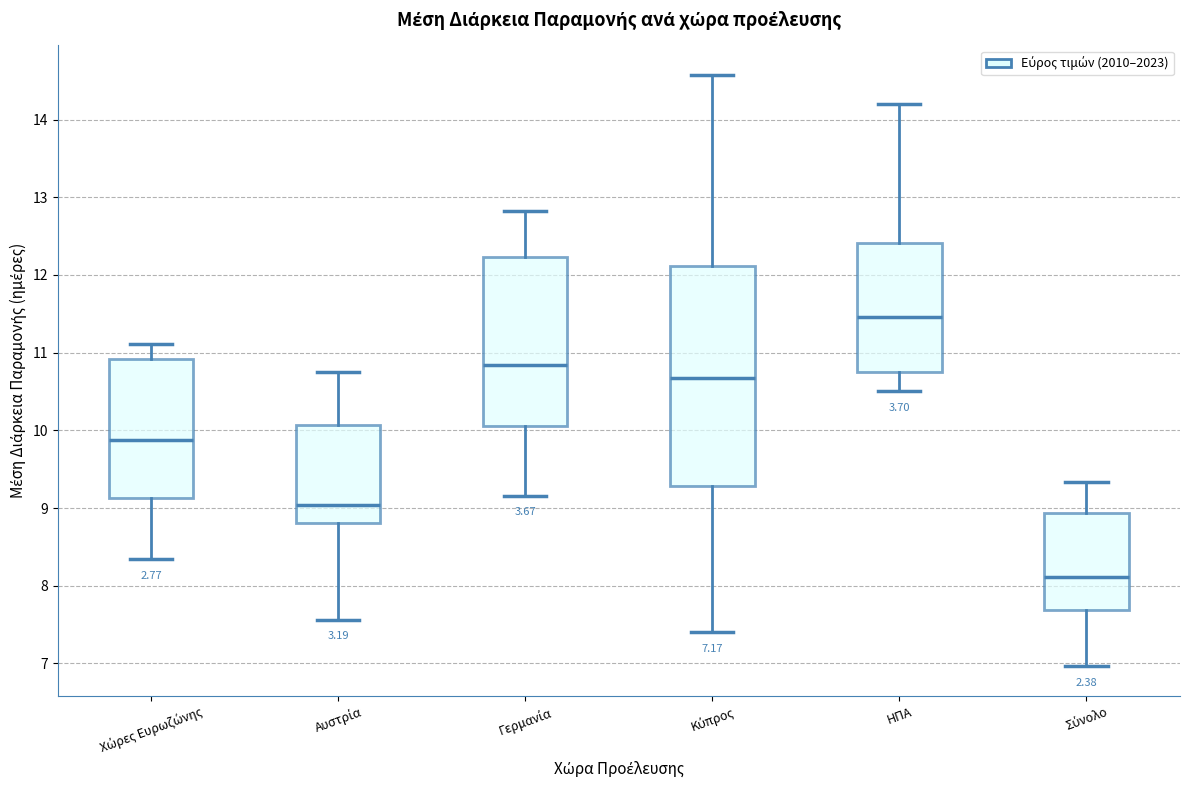

Reading left to right, transcribe this box plot: for each box, give where its median line is, the range the box spans, and where its two whiskers end, as read against the y-axis. The values are not printed on the chart, so give them approximately, as read against the axis.

Χώρες Ευρωζώνης: median 9.9, box 9.1 to 10.9, whiskers 8.3 to 11.1
Αυστρία: median 9.0, box 8.8 to 10.1, whiskers 7.6 to 10.7
Γερμανία: median 10.8, box 10.1 to 12.2, whiskers 9.2 to 12.8
Κύπρος: median 10.7, box 9.3 to 12.1, whiskers 7.4 to 14.6
ΗΠΑ: median 11.5, box 10.7 to 12.4, whiskers 10.5 to 14.2
Σύνολο: median 8.1, box 7.7 to 8.9, whiskers 7.0 to 9.3